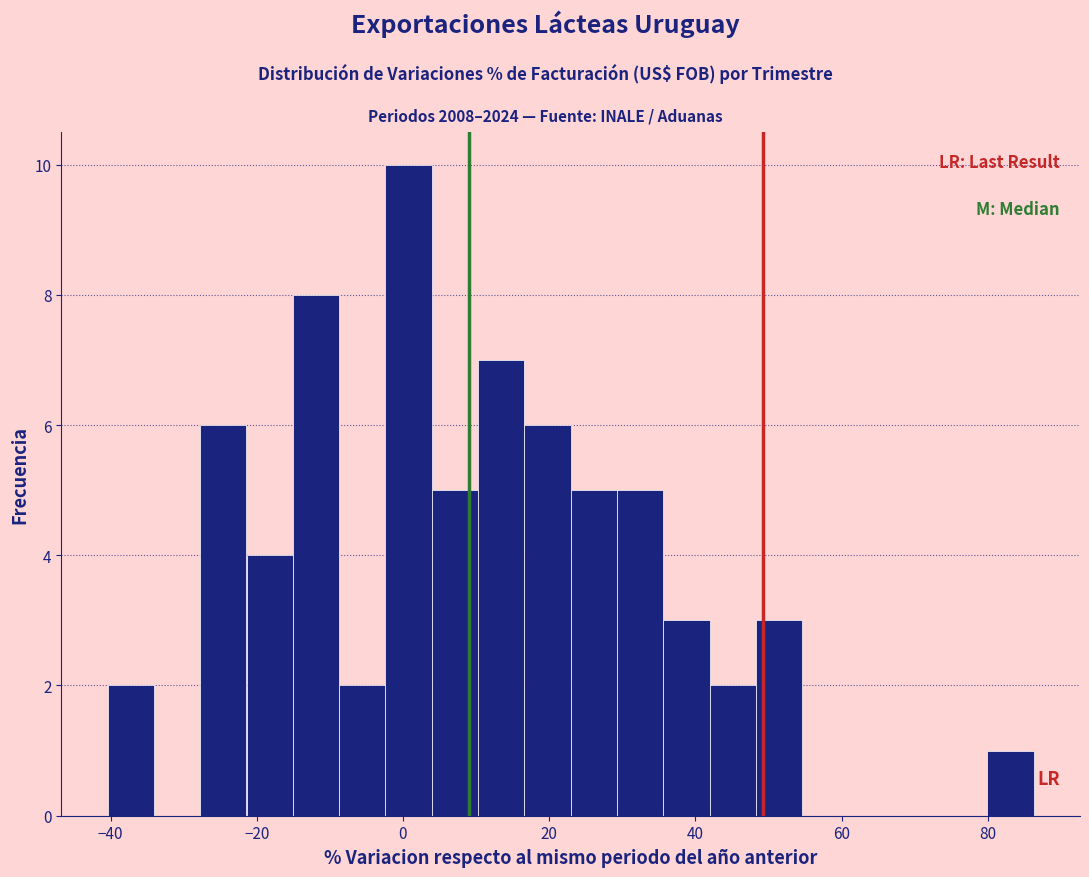

Around what value on the x-axis is the tallest bar? Give the approximate position of its centre, as read against the axis.

0